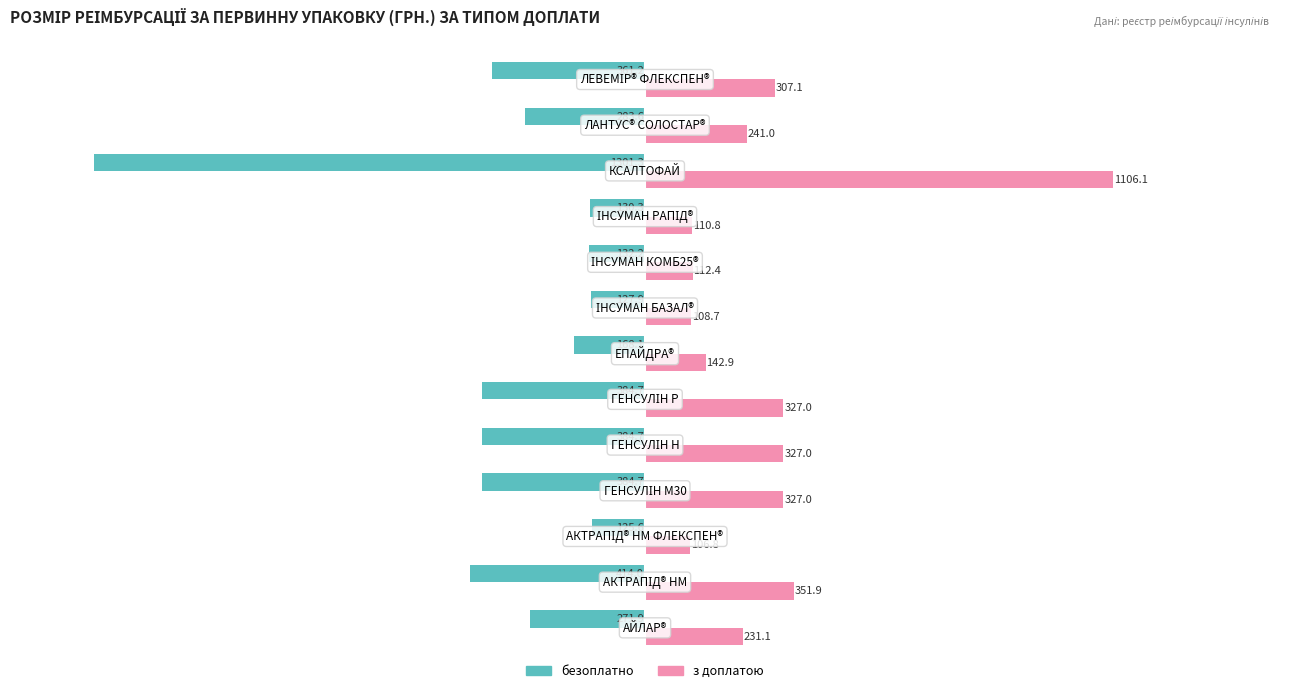

At how many categories does at least one series exceed 591?

1